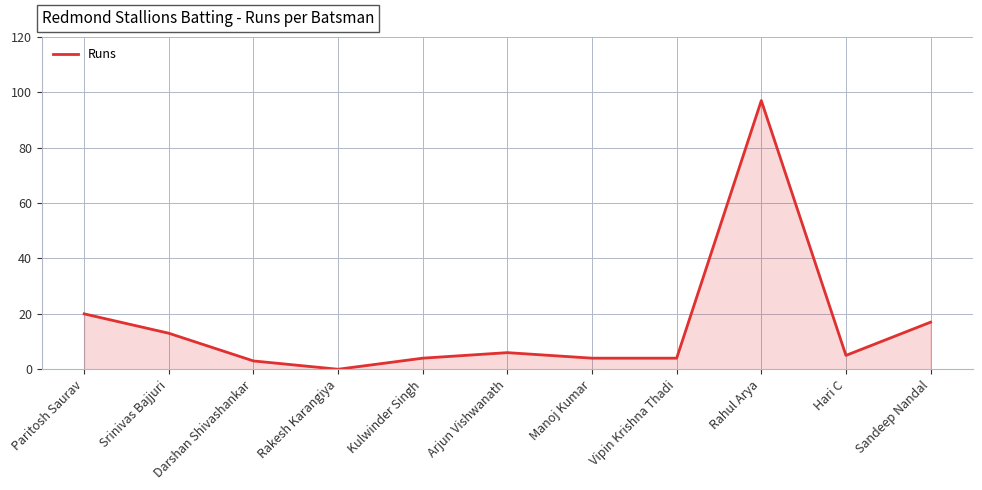

What position from the right is Manoj Kumar?

5